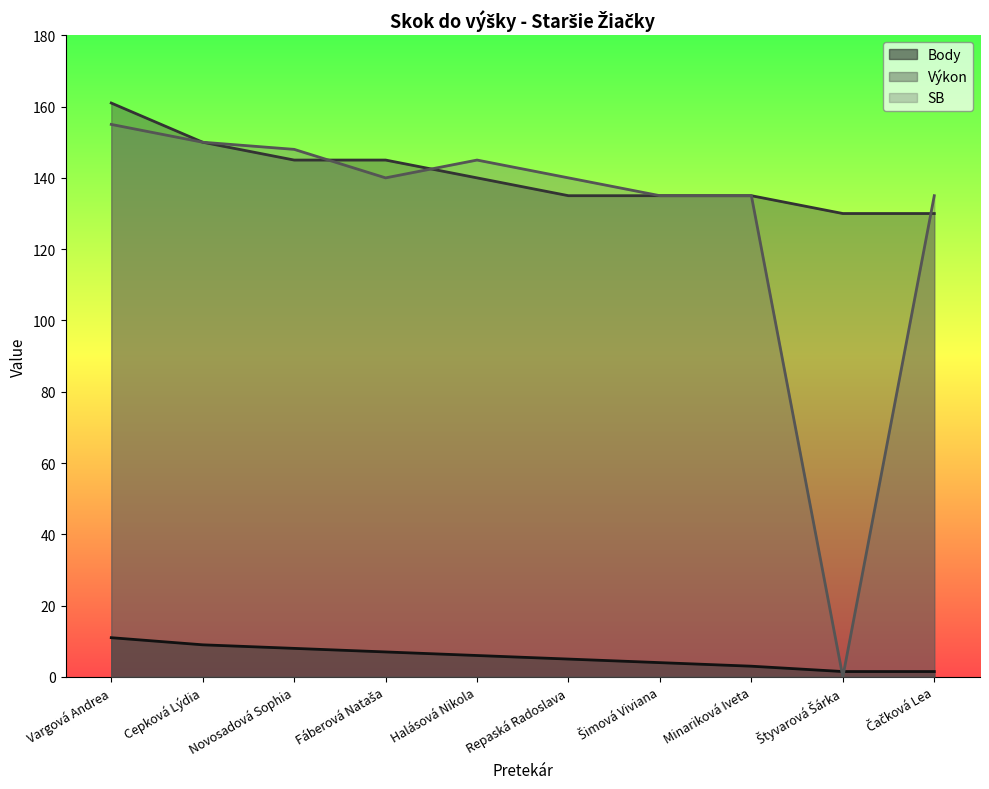

The SB series shows 150.0 at Cepková Lýdia. True or false?

True